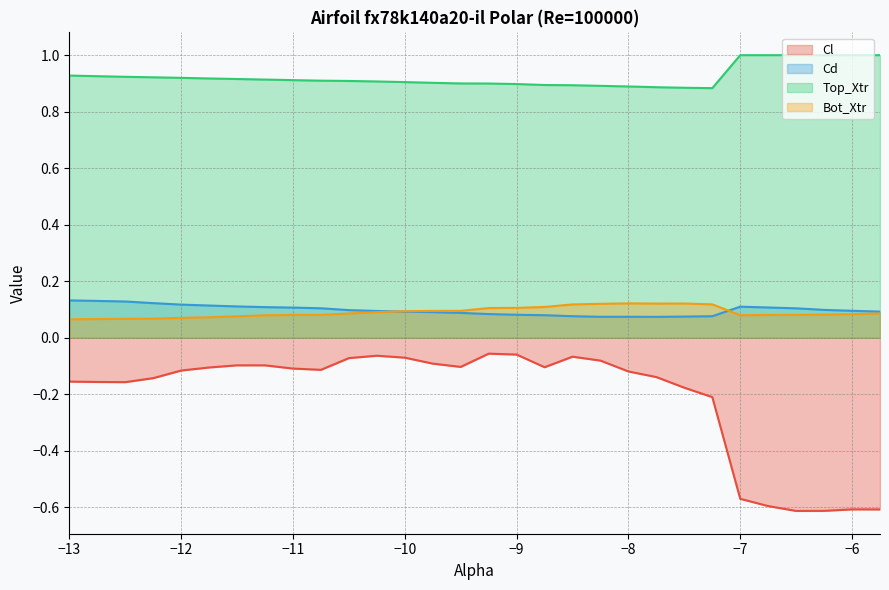

Between −12 and −6, which series saw the biggest shift?

Cl